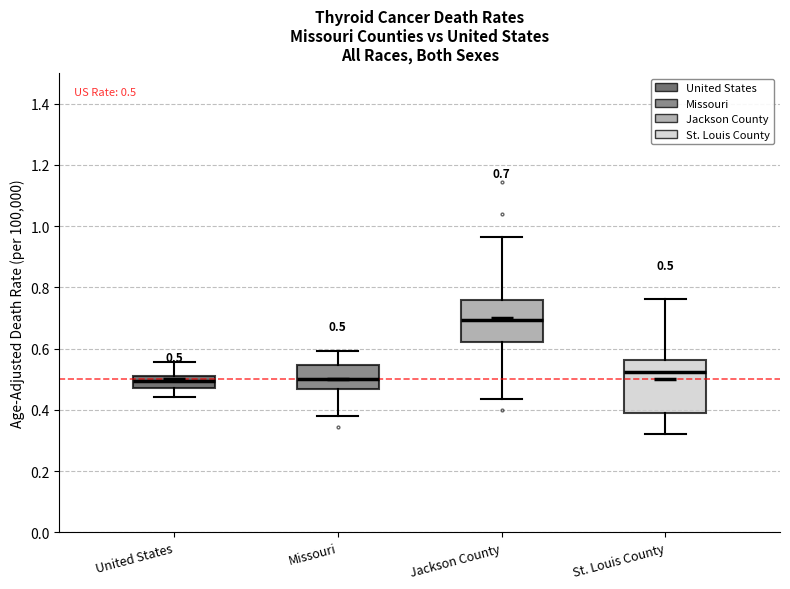

Which box is the tallest, from its lower edge to its upper edge?

St. Louis County